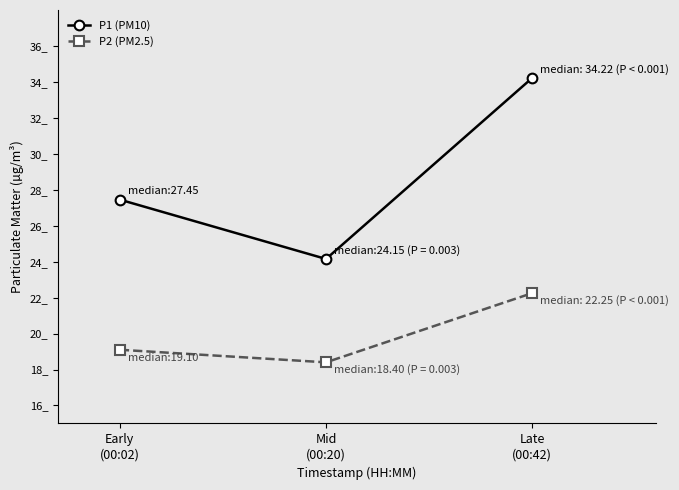

What is the difference between the maximum and minimum values in the P1 (PM10) series?

10.1